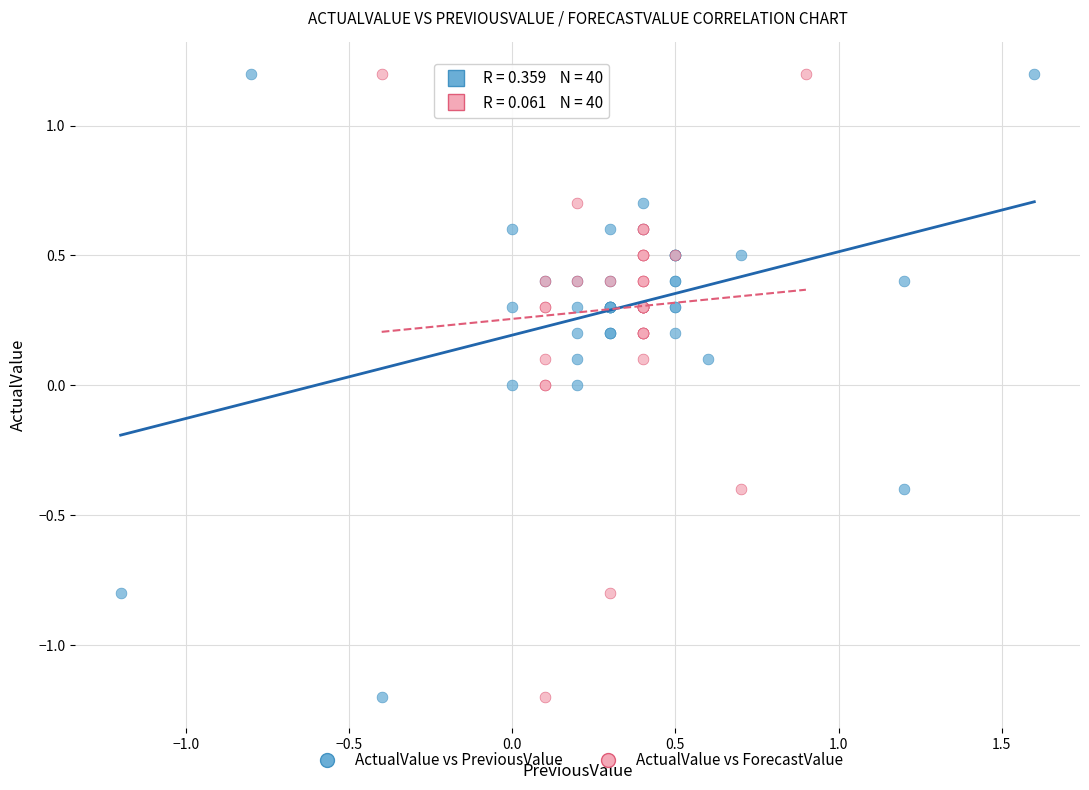

What are all the series names shown in the legend?

ActualValue vs PreviousValue, ActualValue vs ForecastValue